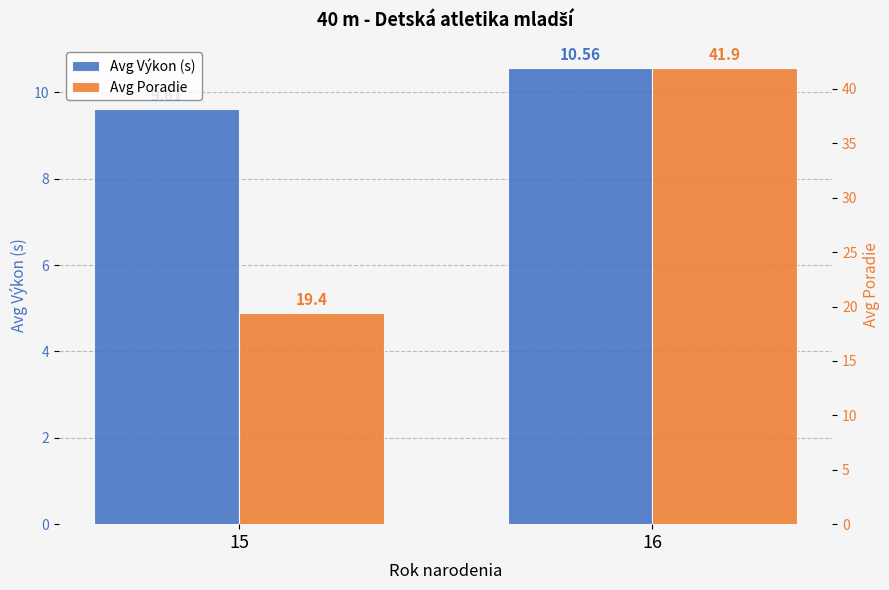

What is the difference between the Avg Poradie values at 15 and 16?

22.5